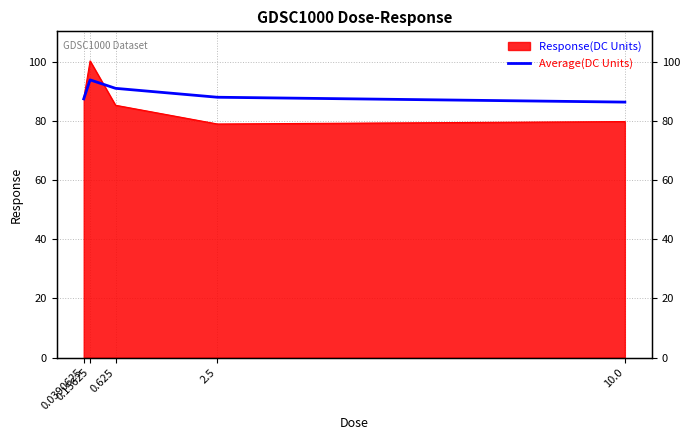

Reading left to right, list all the values displayed in this chart.

87.5	93.9	91.1	88.1	86.4